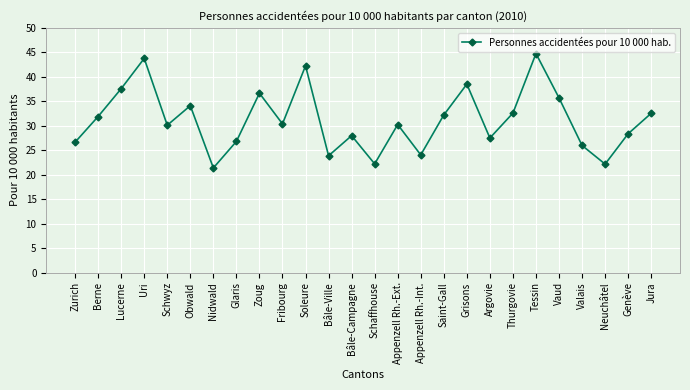

What is the difference between the values at Jura and Uri?

11.2